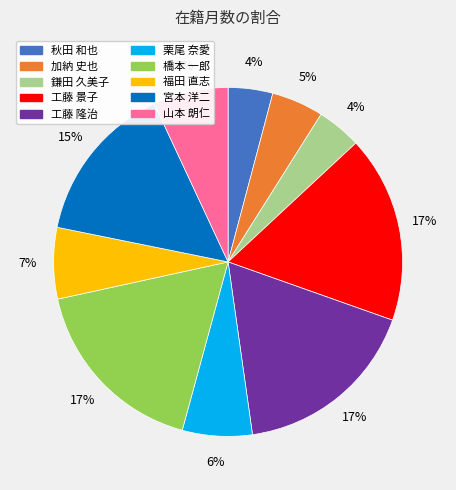

Is there a majority slice in this chart?

No